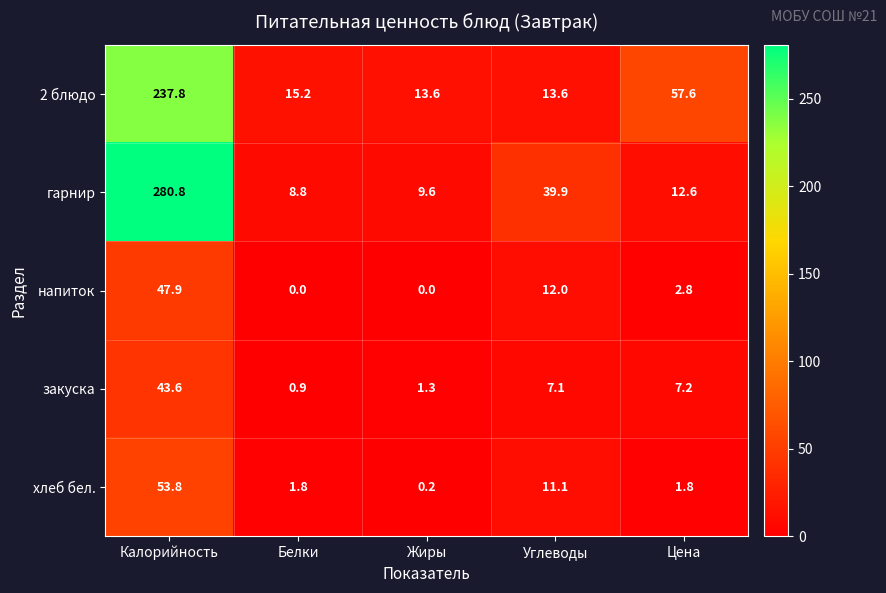

Which series has the largest total across all categories?

гарнир